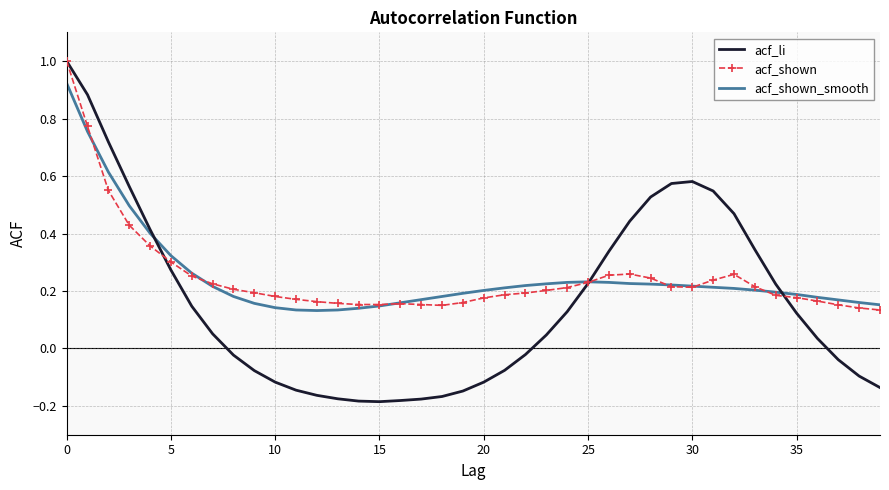

What is the greatest value displayed?

1.0